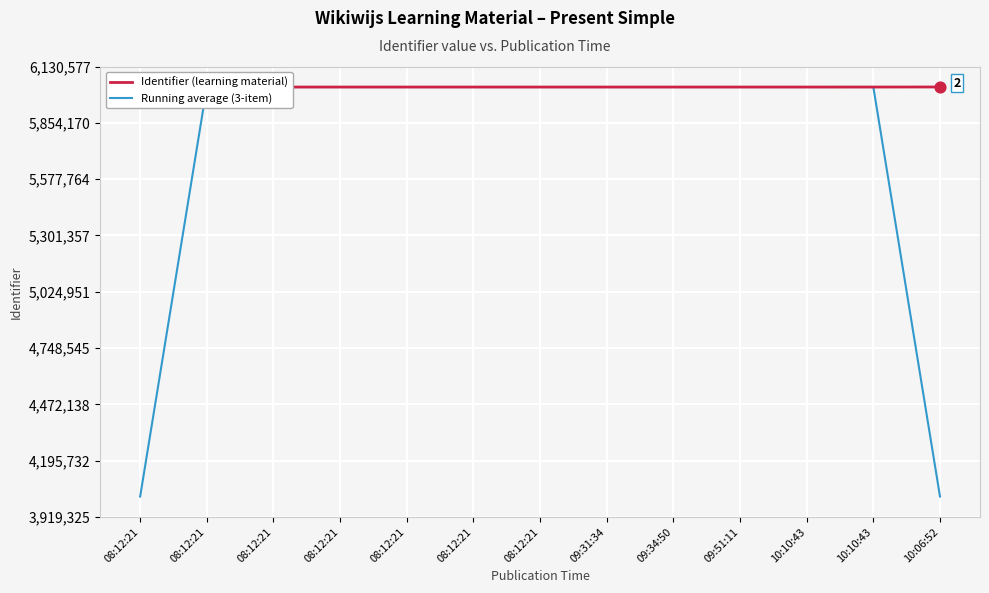

At which category is the sum across all series the highest?

10:10:43